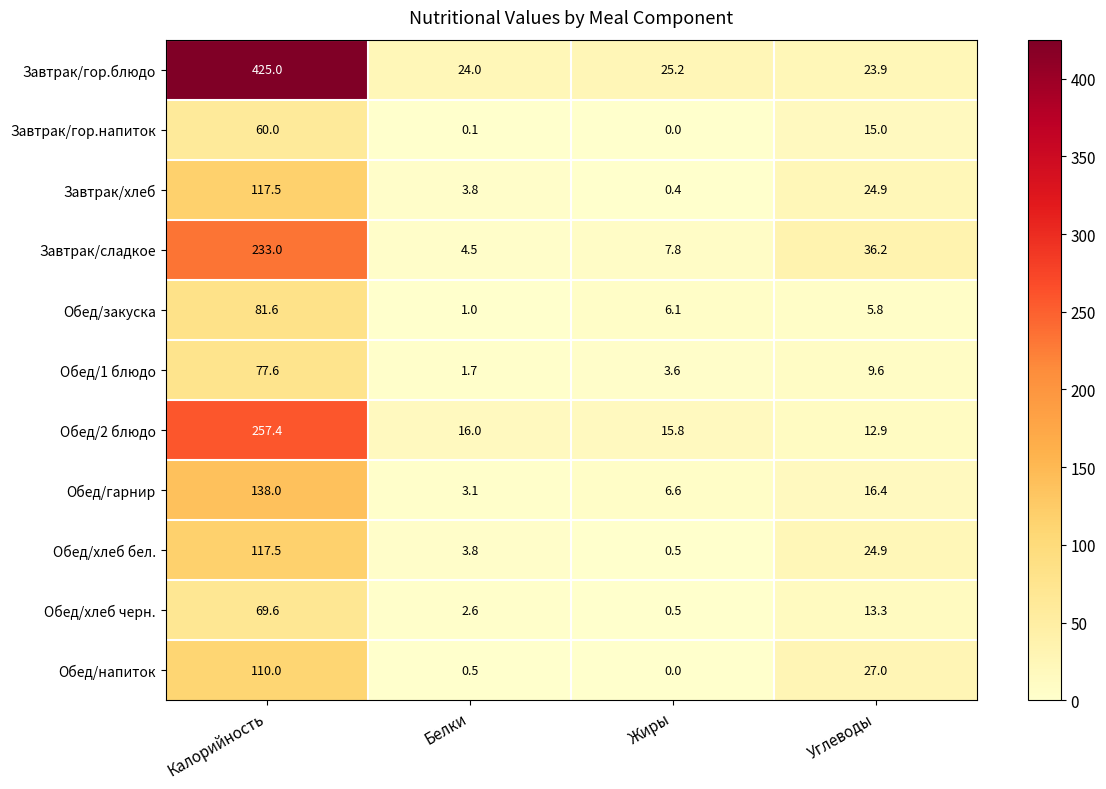

What is the sum of all Завтрак/гор.напиток values?

75.1